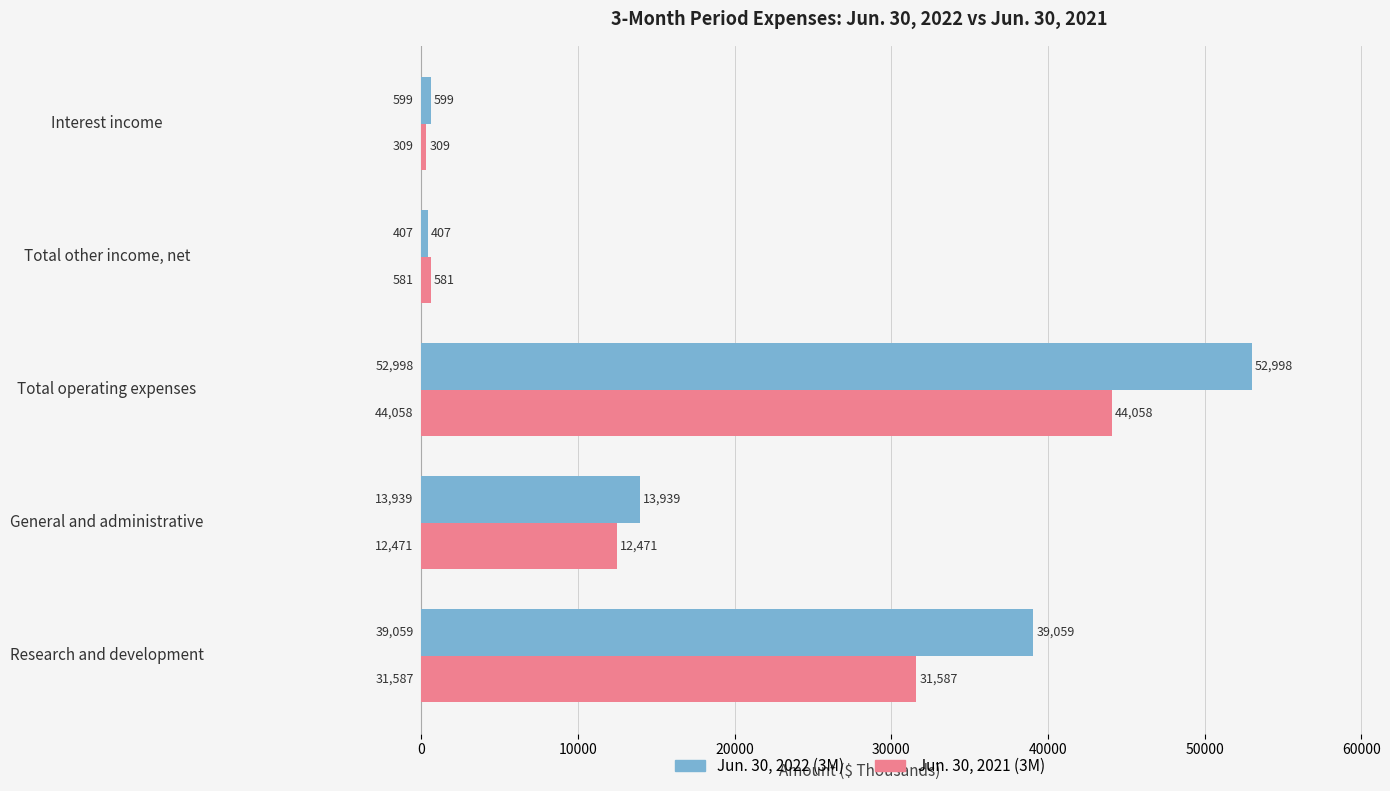

What is the average value of the Jun. 30, 2022 (3M) series?

21400